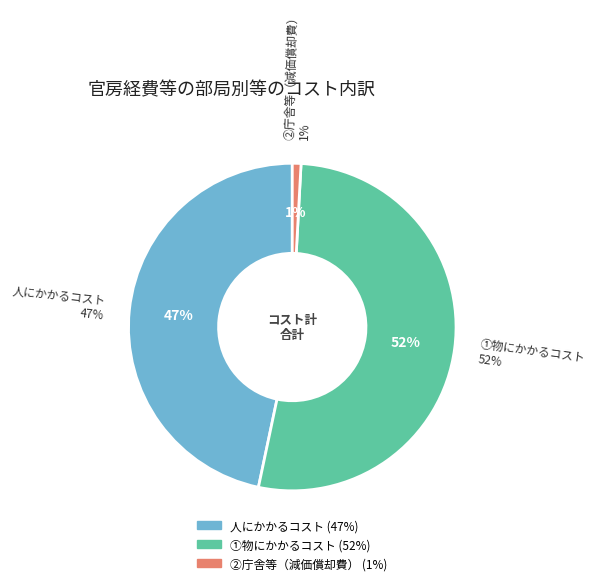

What percentage do ①物にかかるコスト and ②庁舎等（減価償却費） together represent?

53.3%